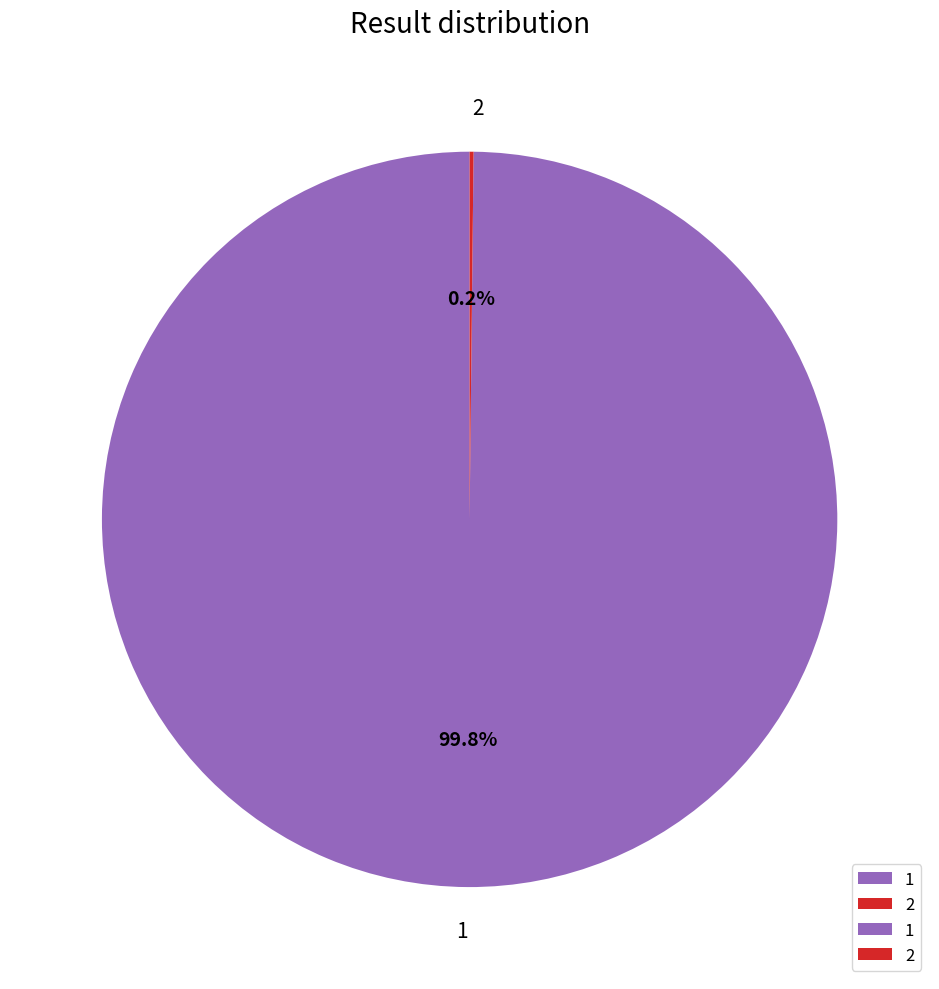

Is there a majority slice in this chart?

Yes